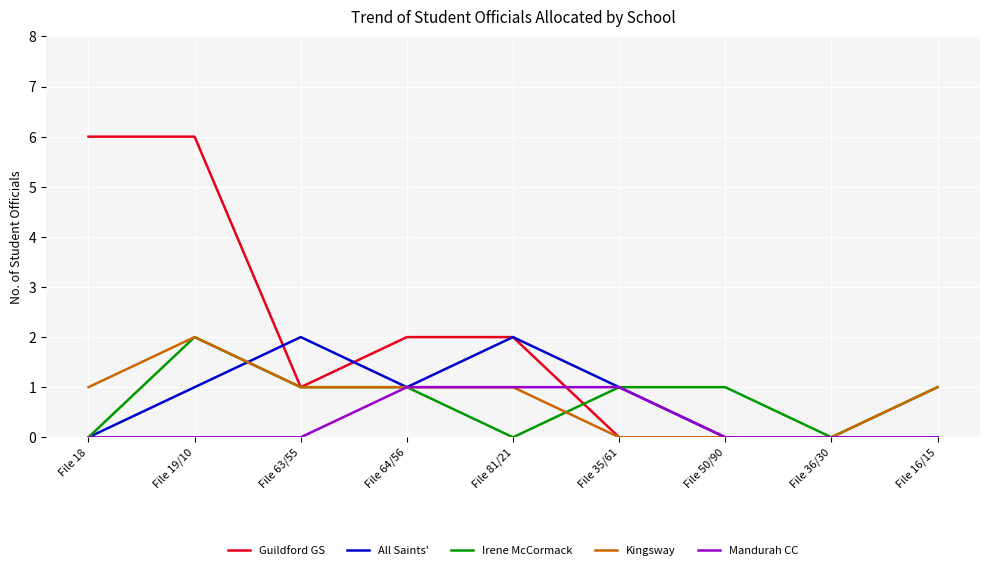

The Mandurah CC series shows 0 at File 35/61. True or false?

False